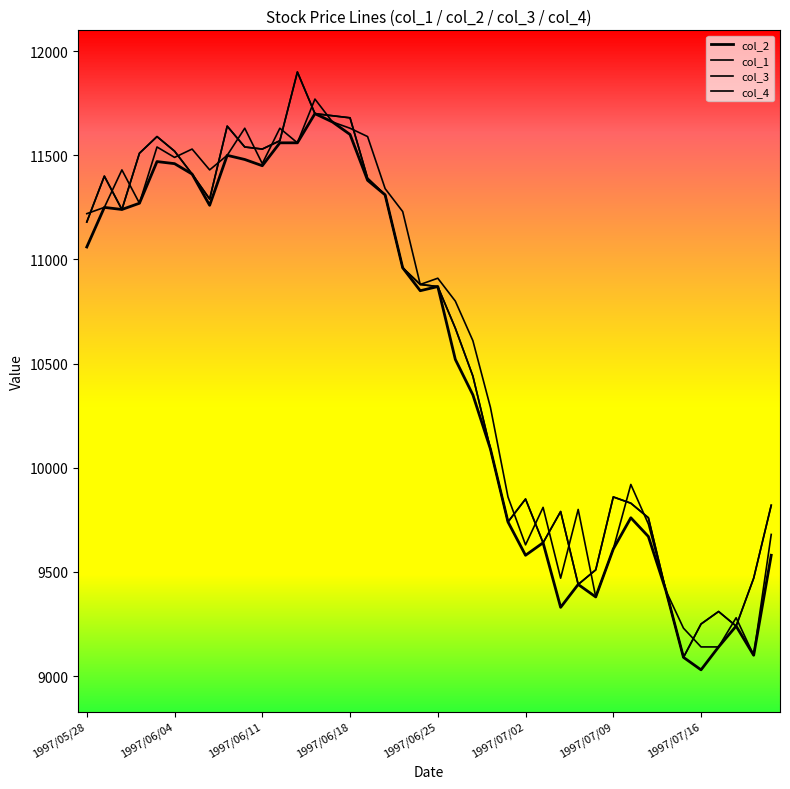

At how many categories does at least one series exceed 11622?

7